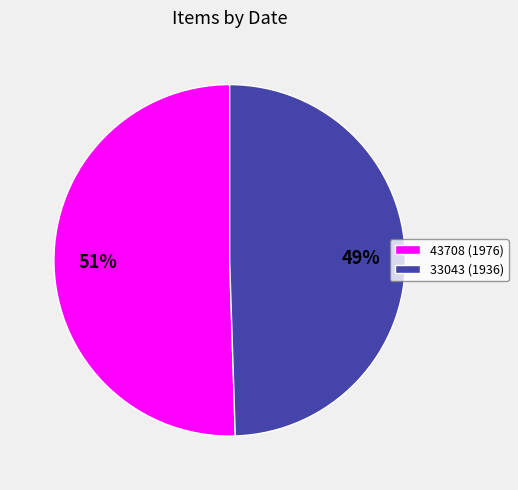

To the nearest percent, what is the combined percentage of 43708 (1976) and 33043 (1936)?

100%